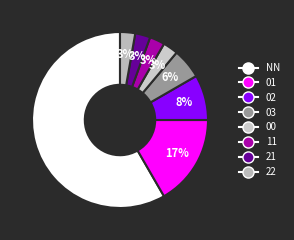

The NN slice represents 58% of the pie. True or false?

True